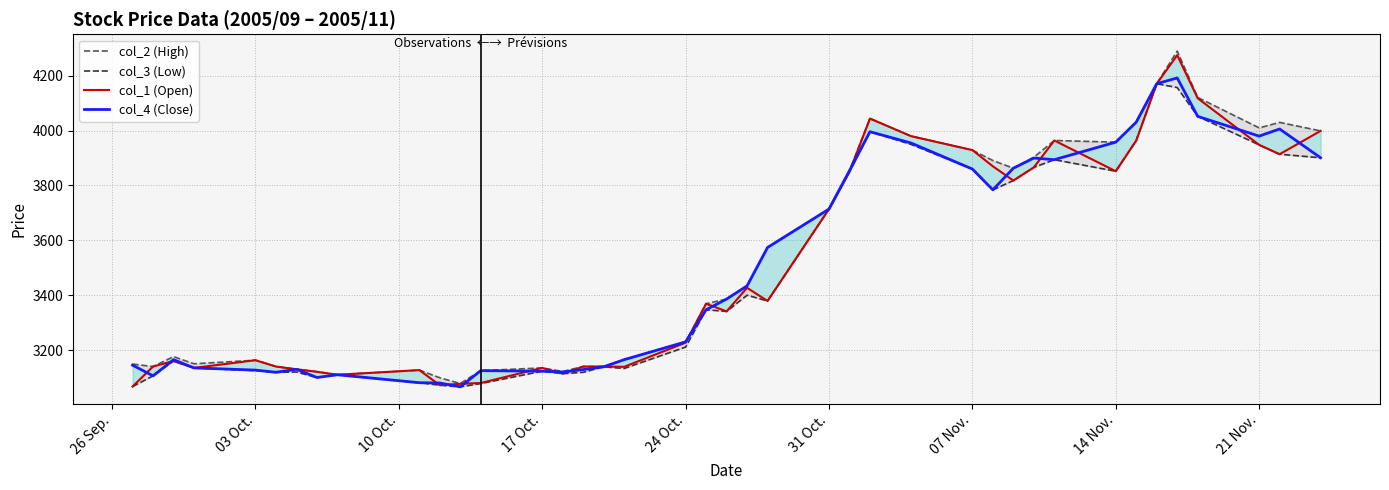

Is this an area chart (filled region under the line)?

No